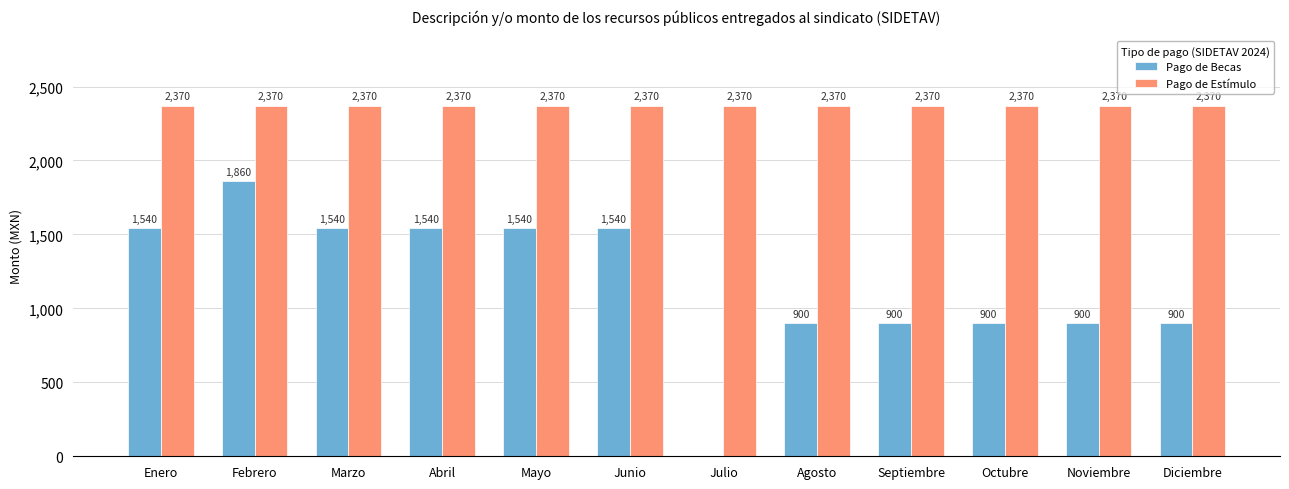

The value of Pago de Estímulo at Enero is 2370. True or false?

True